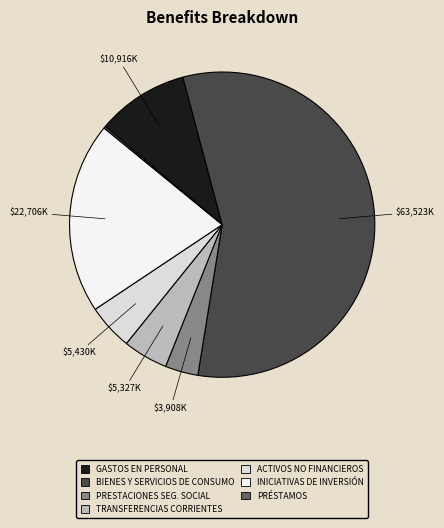

Is it true that BIENES Y SERVICIOS DE CONSUMO is 66% of the pie?

False